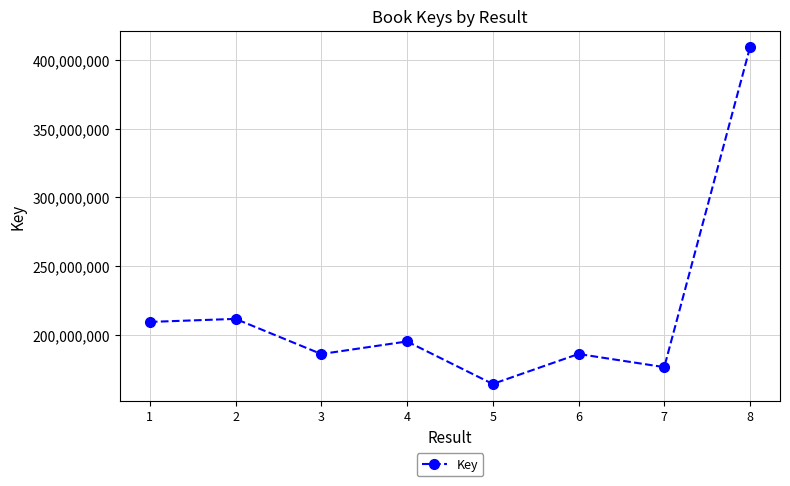

The chart shows a value of 185939420 at 6. True or false?

True